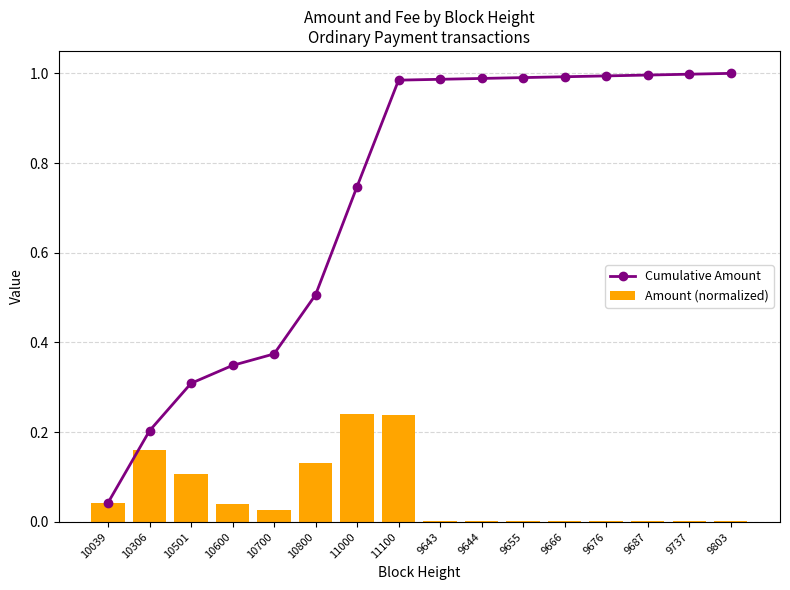

At which label does Cumulative Amount reach its peak?

9803